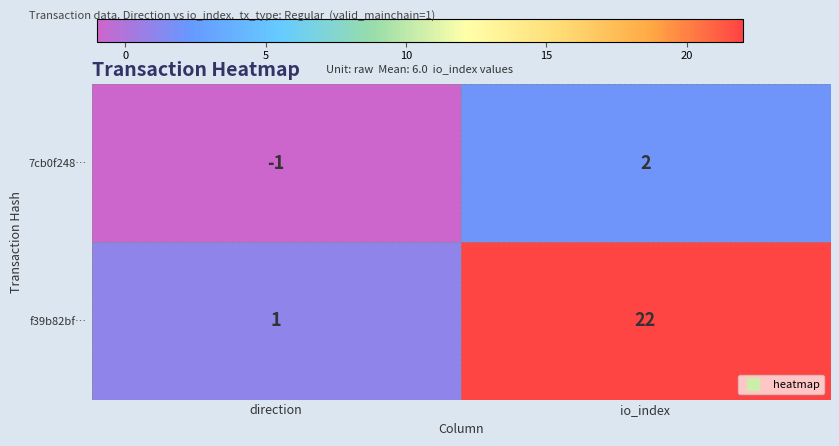

What is the difference between the highest and lowest values at io_index?

20